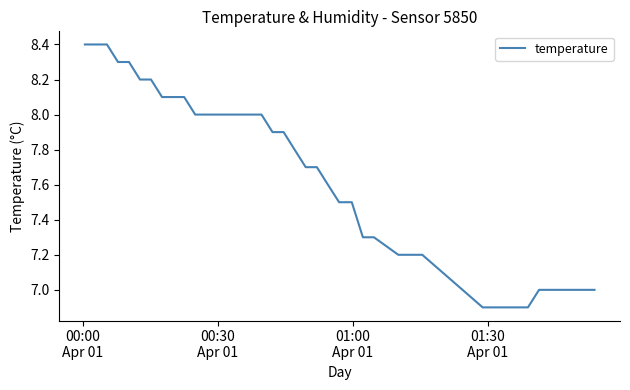

What is the smallest value displayed?

6.9